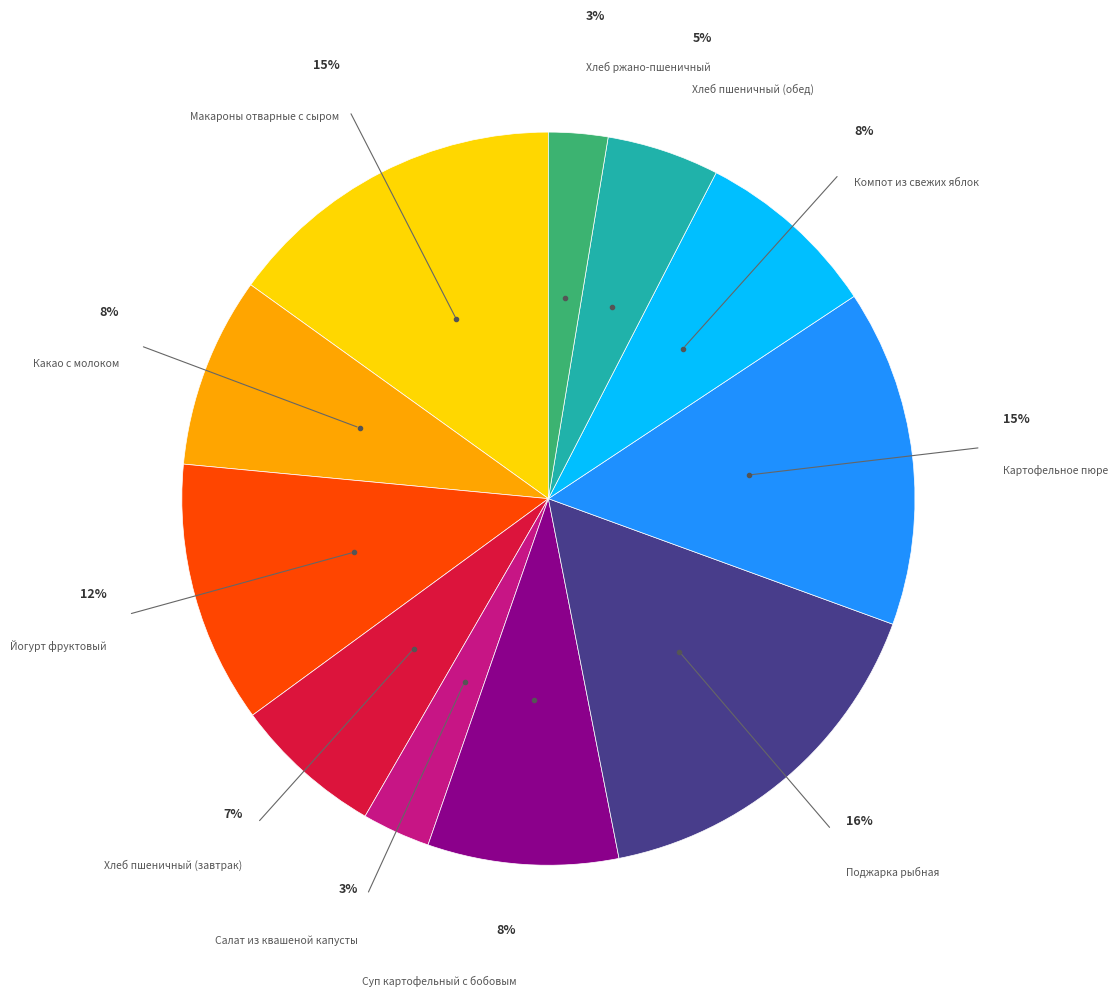

To the nearest percent, what is the average slice percentage?

9%